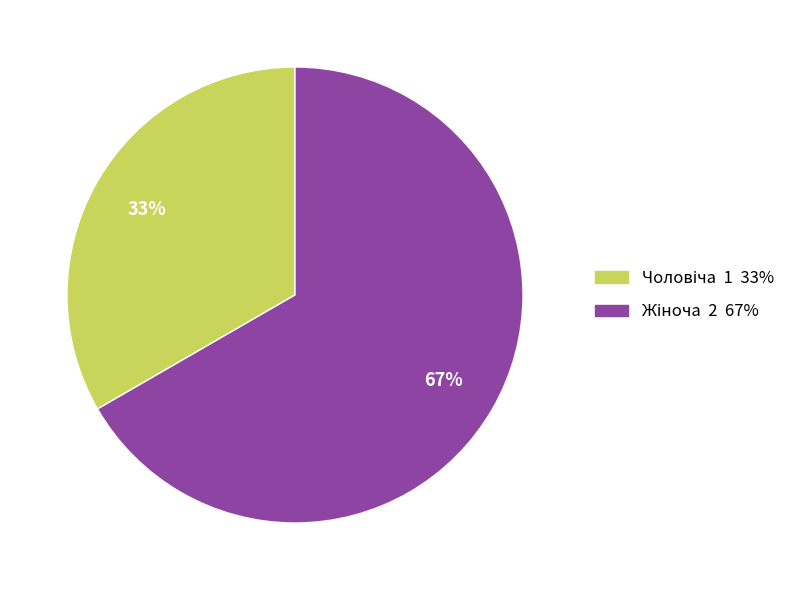

How many segments does this pie chart have?

2